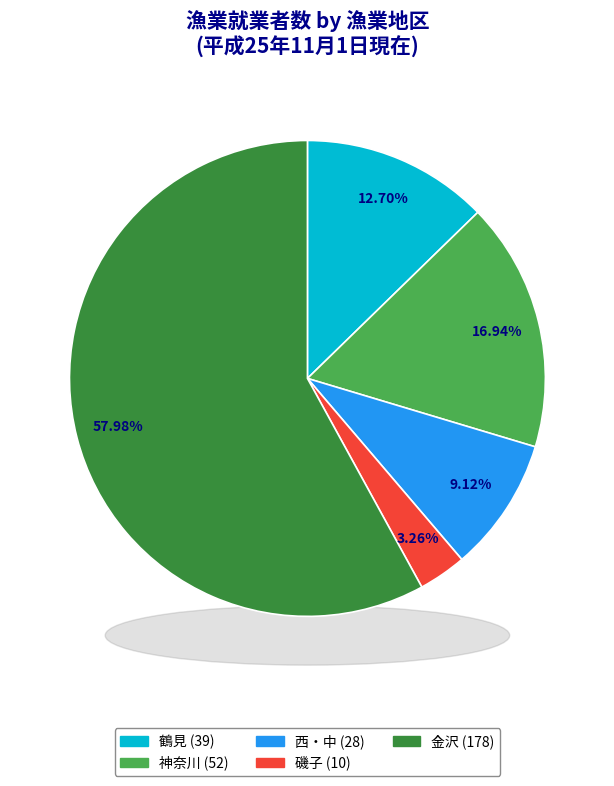

How many slices are in this pie chart?

5